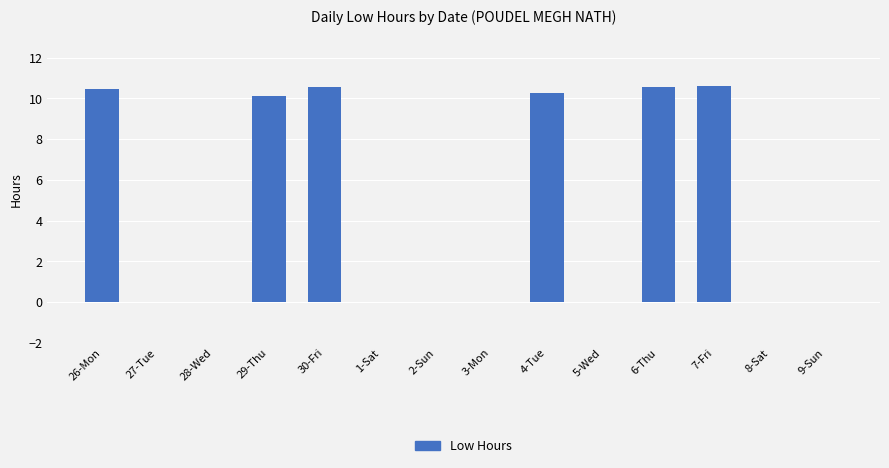

What is the maximum value shown in the chart?

10.6